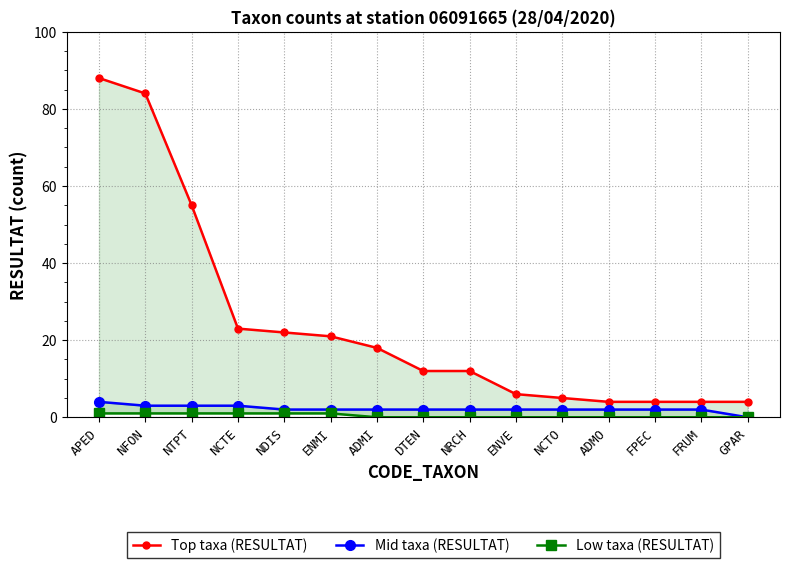

Reading left to right, extract all data points from this chart.

Top taxa (RESULTAT): APED=88	NFON=84	NTPT=55	NCTE=23	NDIS=22	ENMI=21	ADMI=18	DTEN=12	NRCH=12	ENVE=6	NCTO=5	ADMO=4	FPEC=4	FRUM=4	GPAR=4
Mid taxa (RESULTAT): APED=4	NFON=3	NTPT=3	NCTE=3	NDIS=2	ENMI=2	ADMI=2	DTEN=2	NRCH=2	ENVE=2	NCTO=2	ADMO=2	FPEC=2	FRUM=2	GPAR=0
Low taxa (RESULTAT): APED=1	NFON=1	NTPT=1	NCTE=1	NDIS=1	ENMI=1	ADMI=0	DTEN=0	NRCH=0	ENVE=0	NCTO=0	ADMO=0	FPEC=0	FRUM=0	GPAR=0